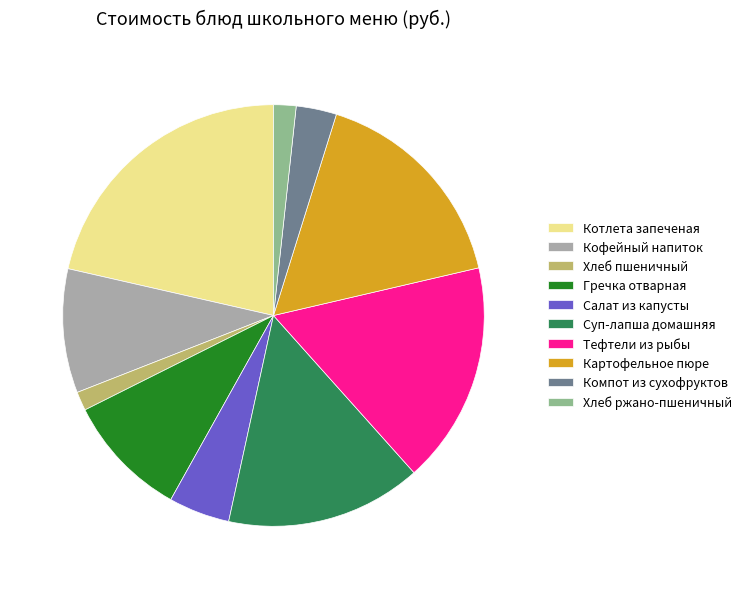

True or false: Компот из сухофруктов accounts for 3% of the total.

True